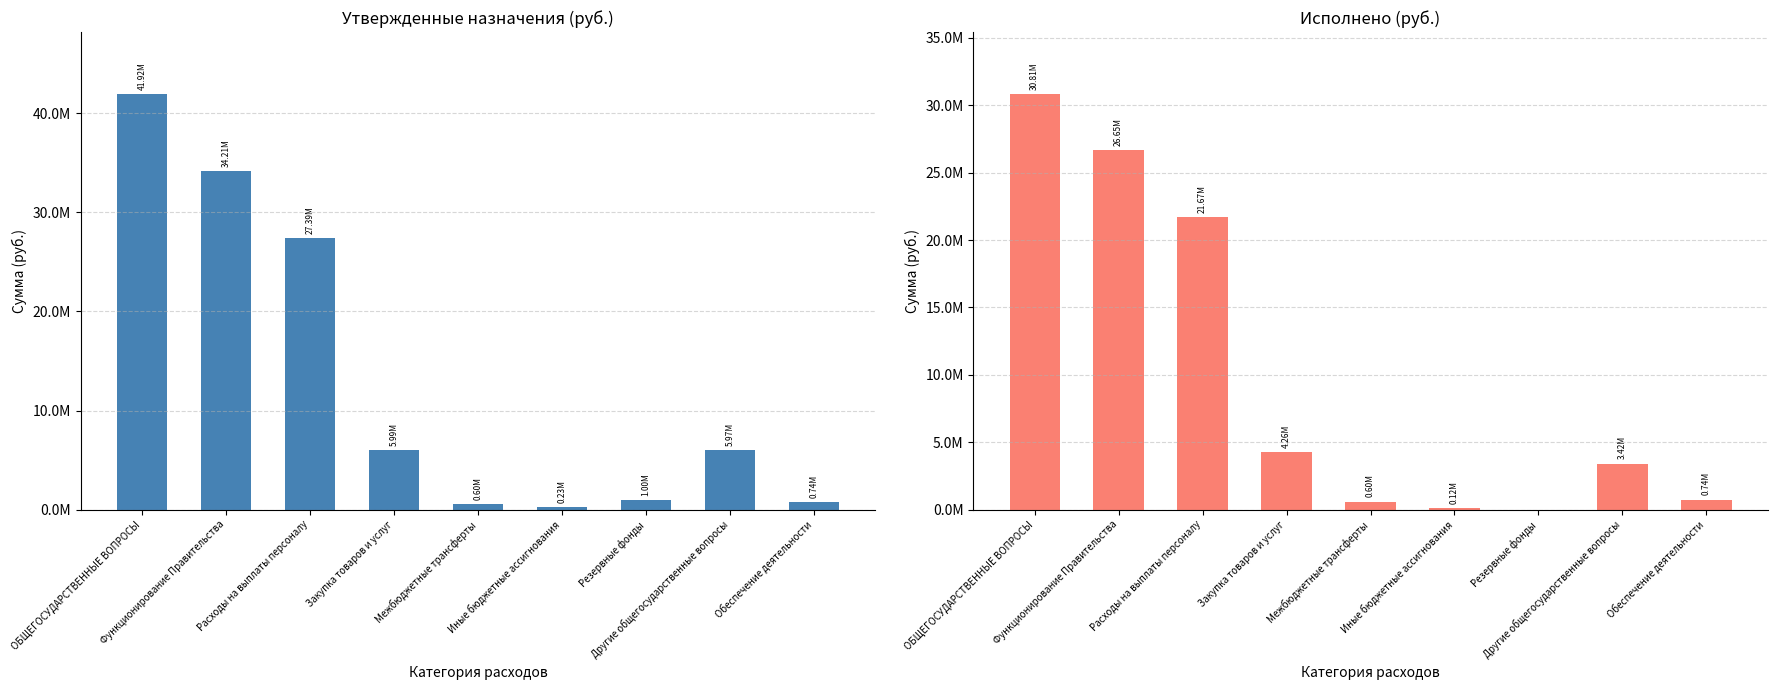

Which category has the highest value across all series?

ОБЩЕГОСУДАРСТВЕННЫЕ ВОПРОСЫ